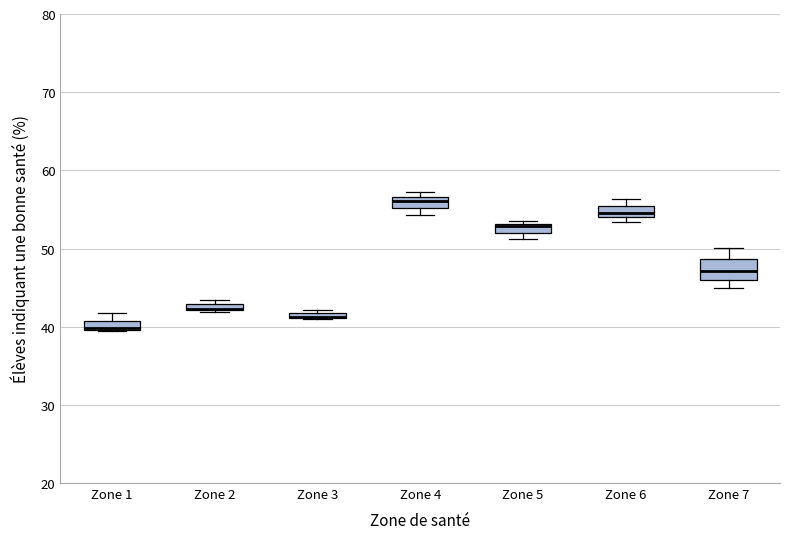

Where is the lower edge of the box for Zone 2 on the y-axis? The values are not printed on the chart, so give them approximately, as read against the axis.

42